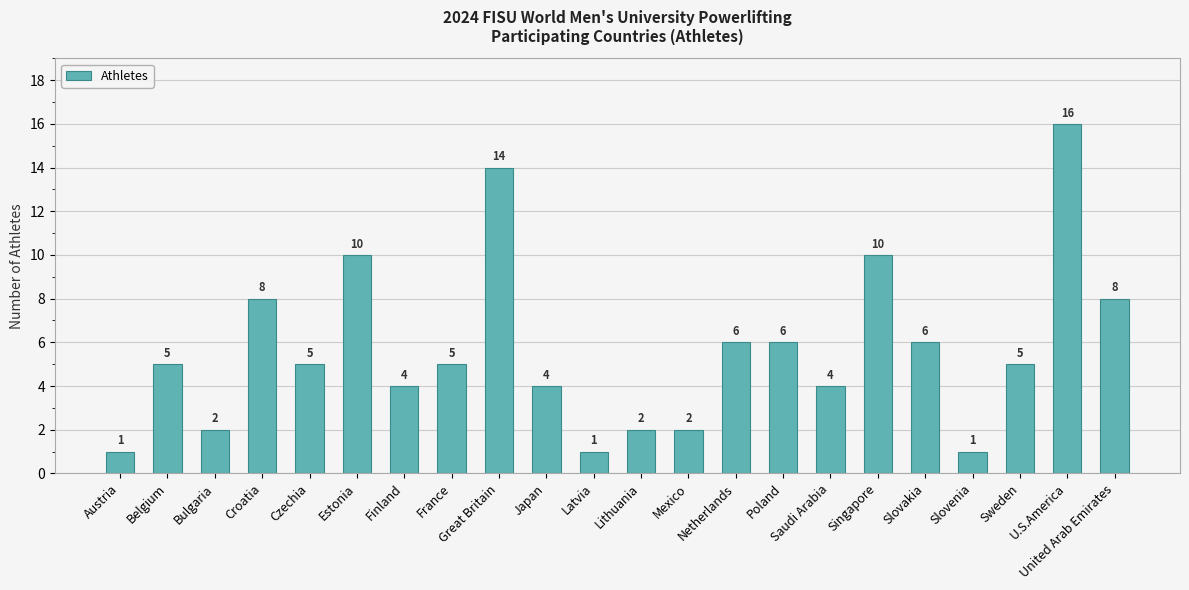

The chart shows a value of 8 at United Arab Emirates. True or false?

True